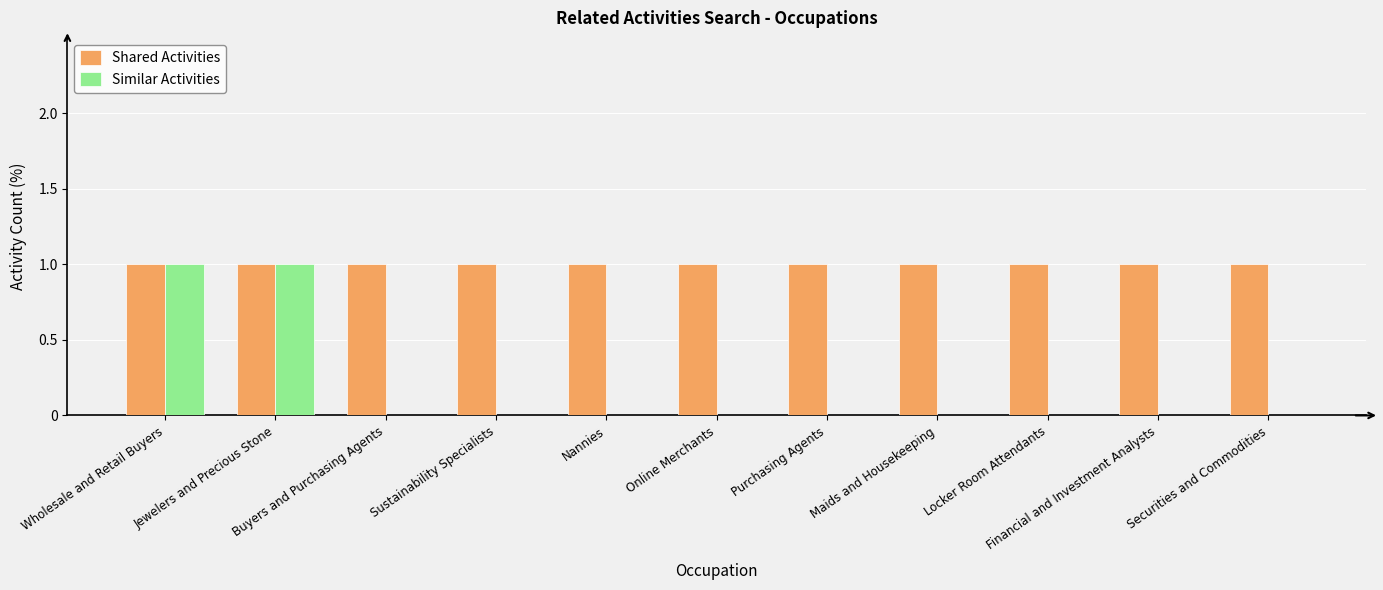

Is it true that Shared Activities equals 2 at Financial and Investment Analysts?

False